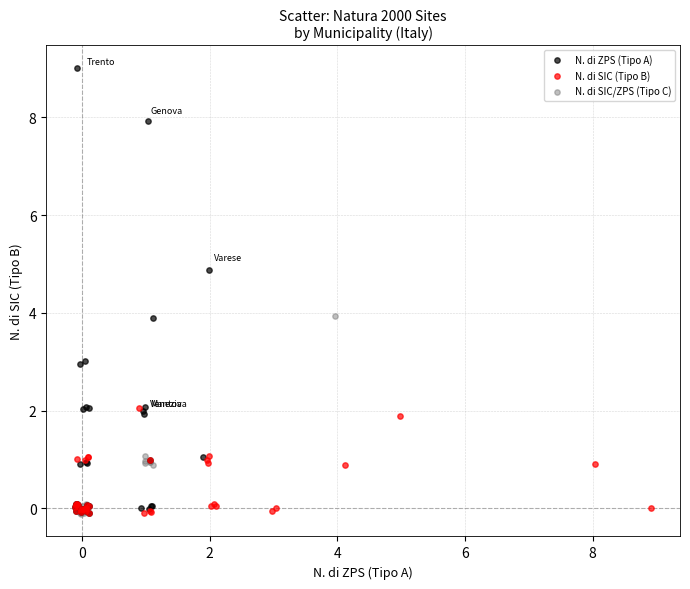

What are all the series names shown in the legend?

N. di ZPS (Tipo A), N. di SIC (Tipo B), N. di SIC/ZPS (Tipo C)